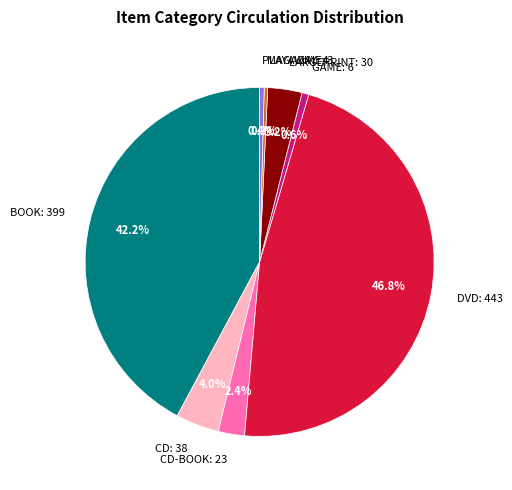

How many segments does this pie chart have?

8